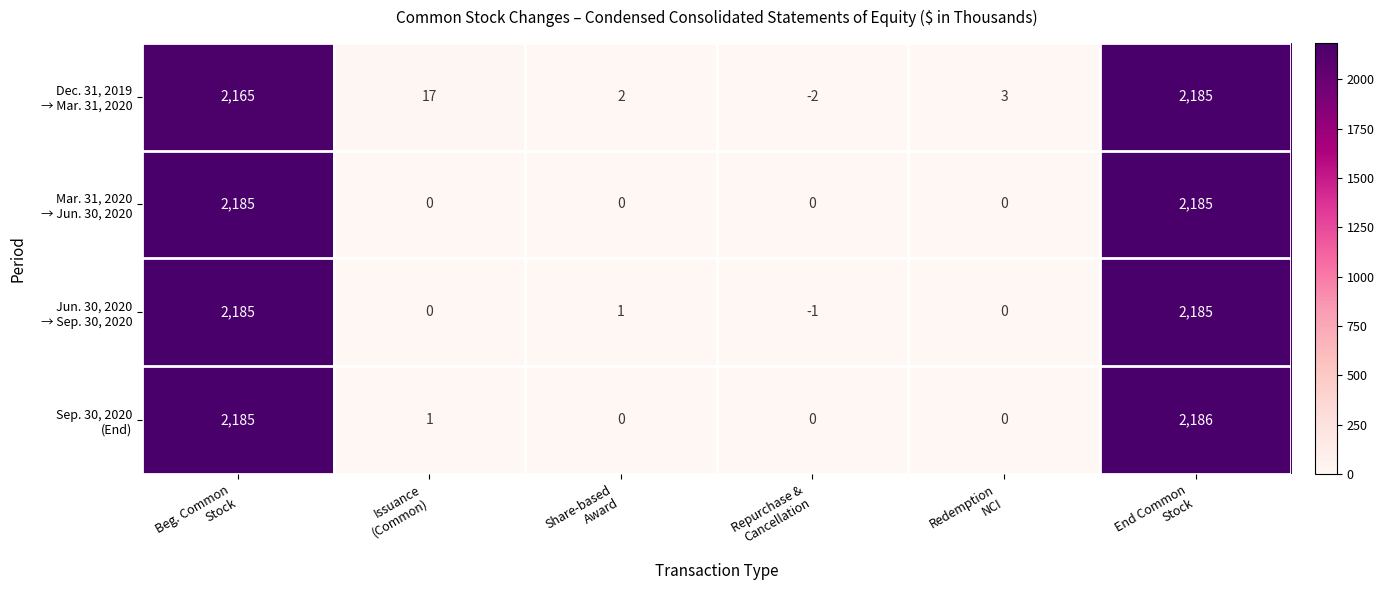

How many distinct data groups are displayed?

4